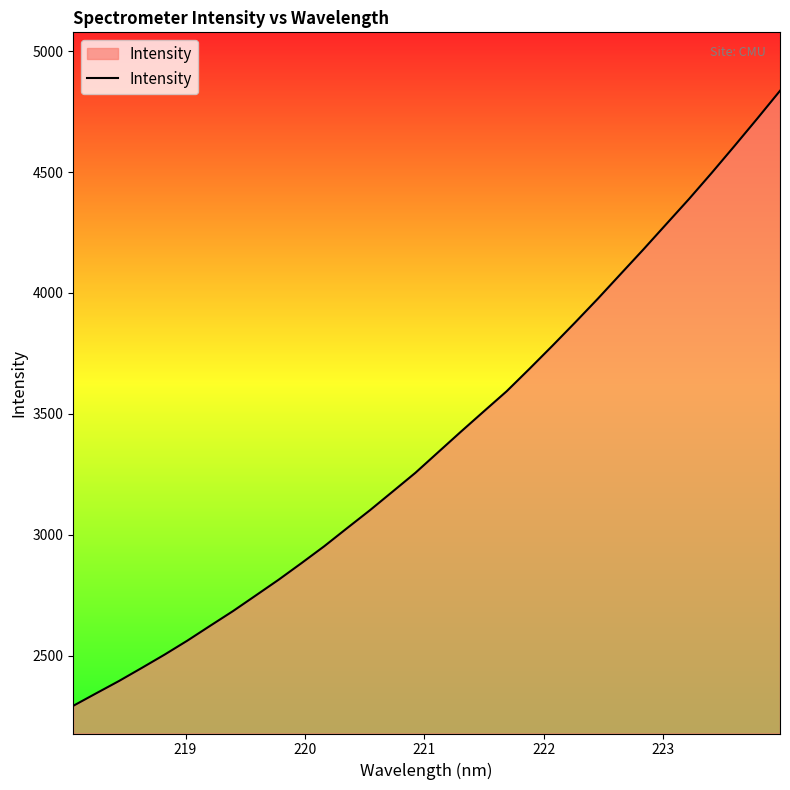

What is the difference between the maximum and minimum values?

2543.9